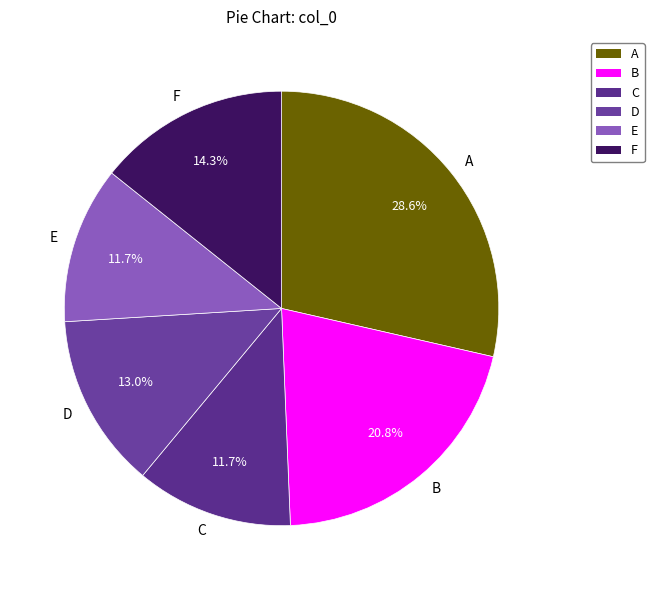

To the nearest percent, what is the combined percentage of B and A?

49%